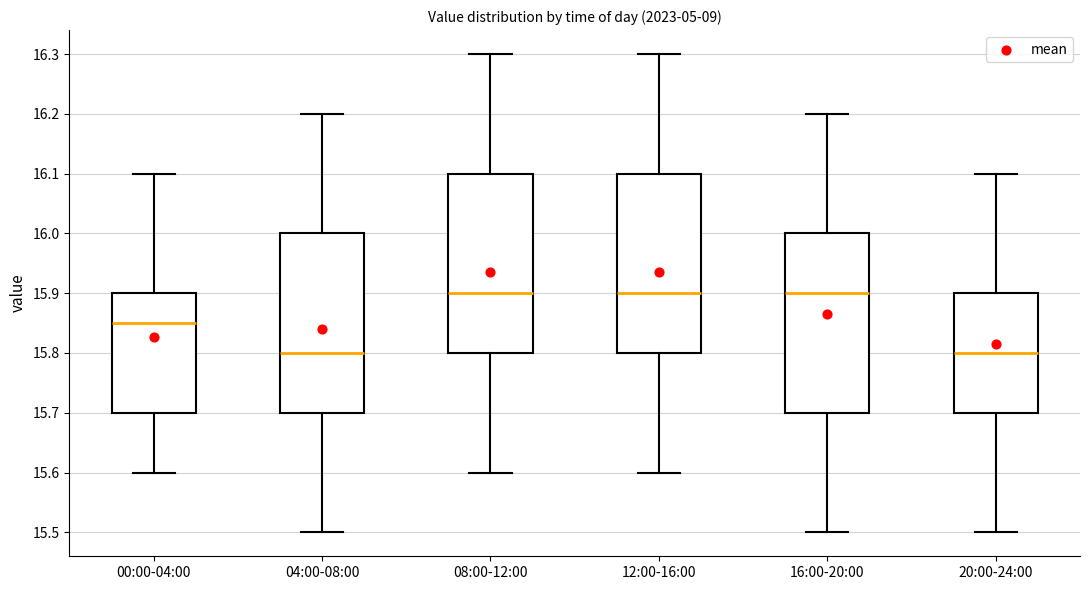

Where does the median line of the box for 12:00-16:00 sit on the y-axis? The values are not printed on the chart, so give them approximately, as read against the axis.

15.90